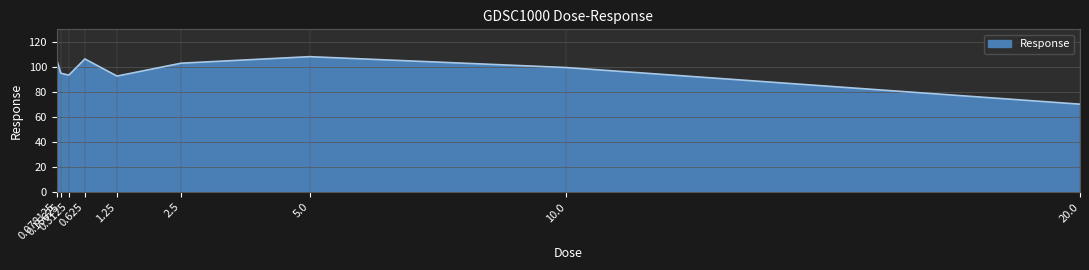

Approximately how many times larger is the value at 5.0 compared to 10.0?

1.1